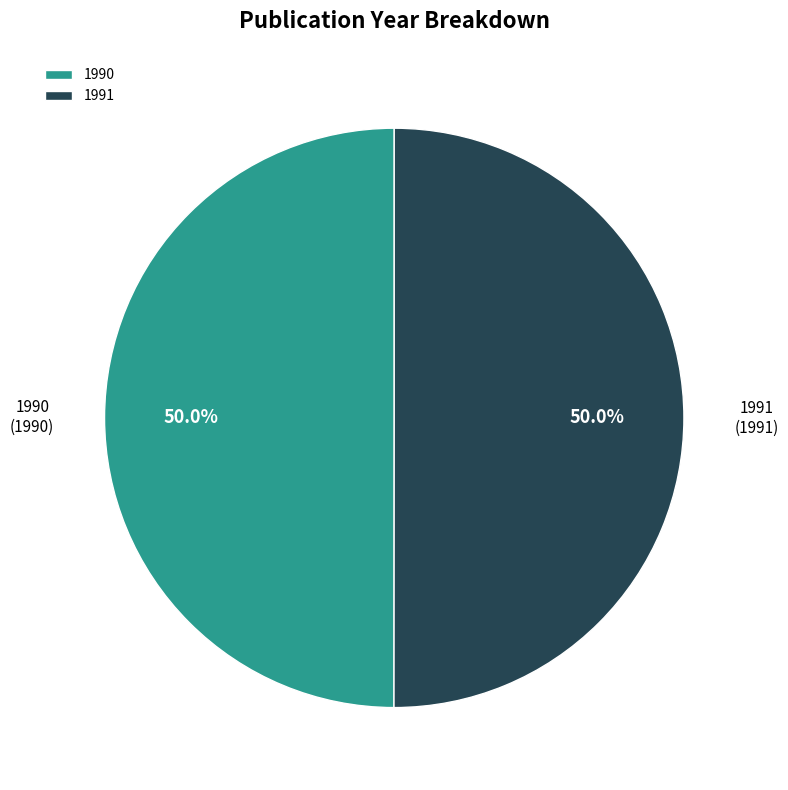

Approximately how many times larger is the value at 1991 compared to 1990?

1.0